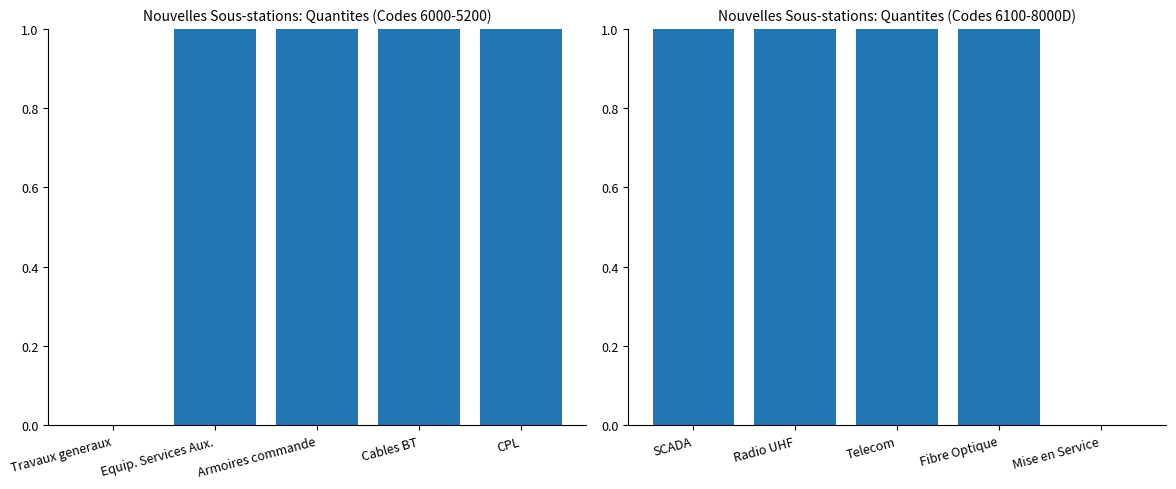

What is the label of the 1st bar from the left?

Travaux generaux